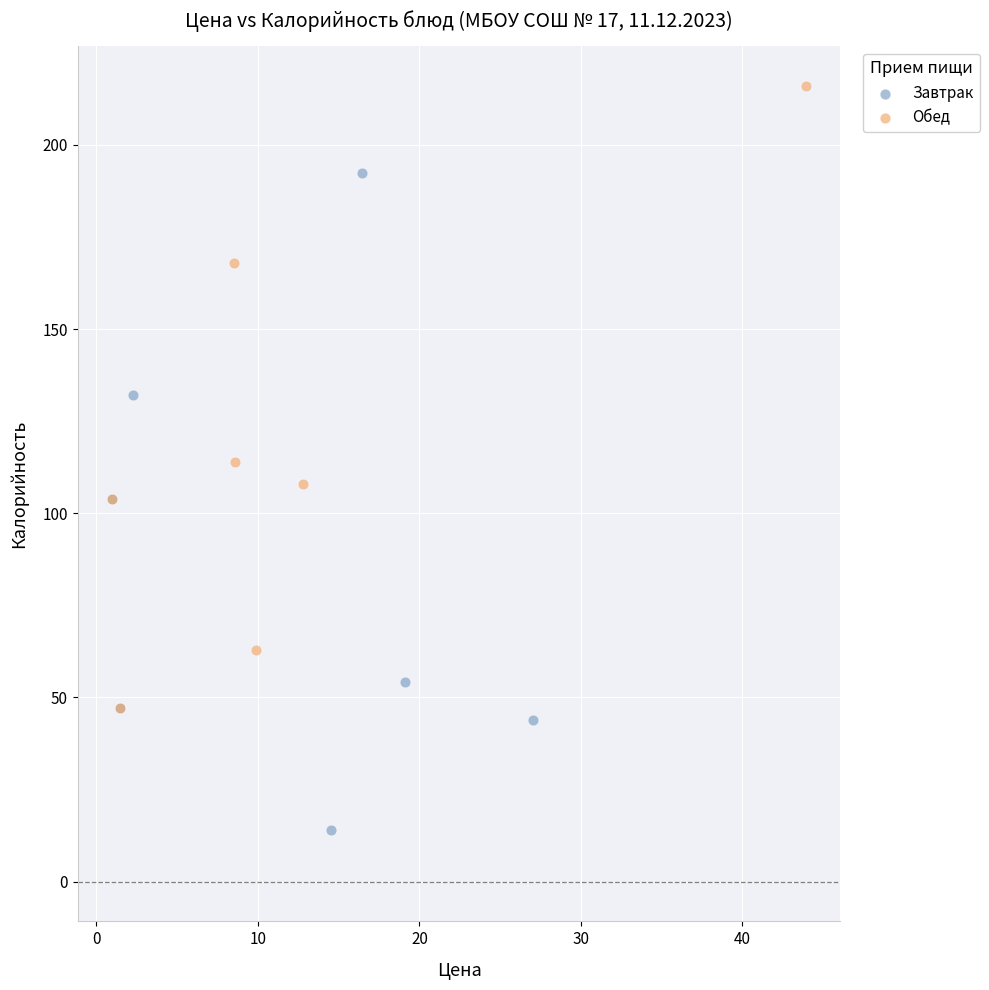

Which series reaches the maximum Y coordinate?

Обед